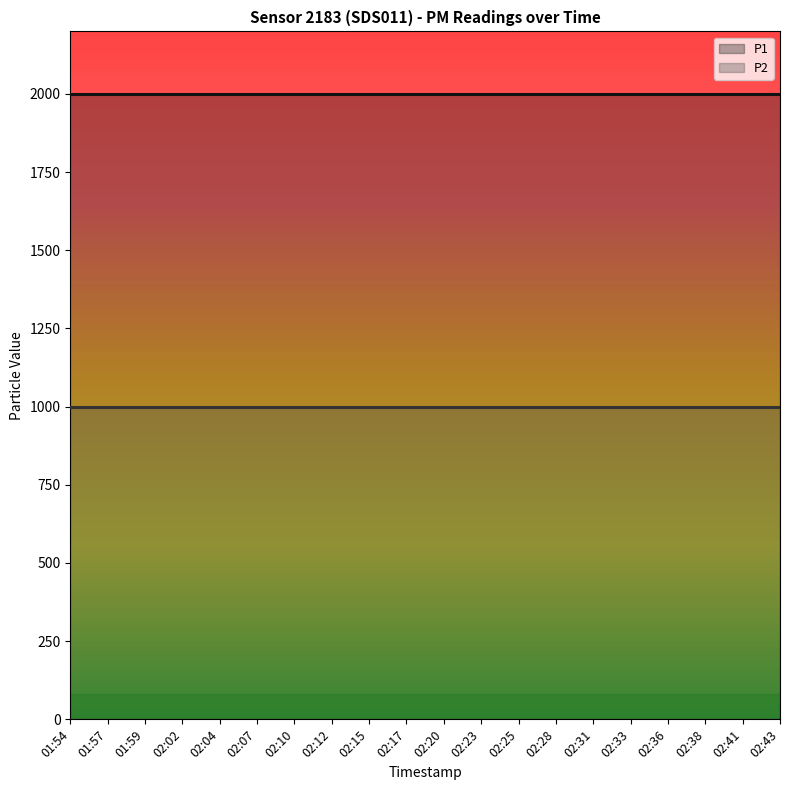

Rank the series by their maximum value, from lowest to highest.

P2, P1